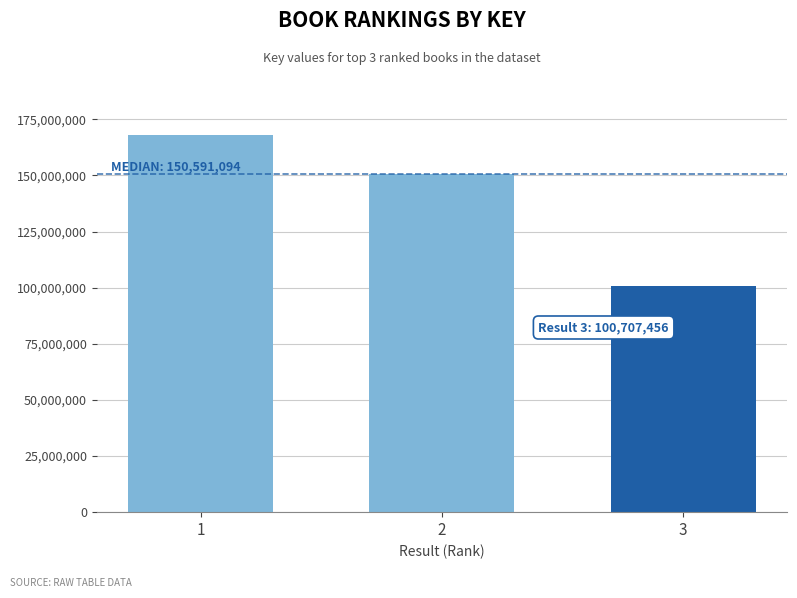

Reading left to right, what are all the values shown in this chart?

167797938	150591094	100707456